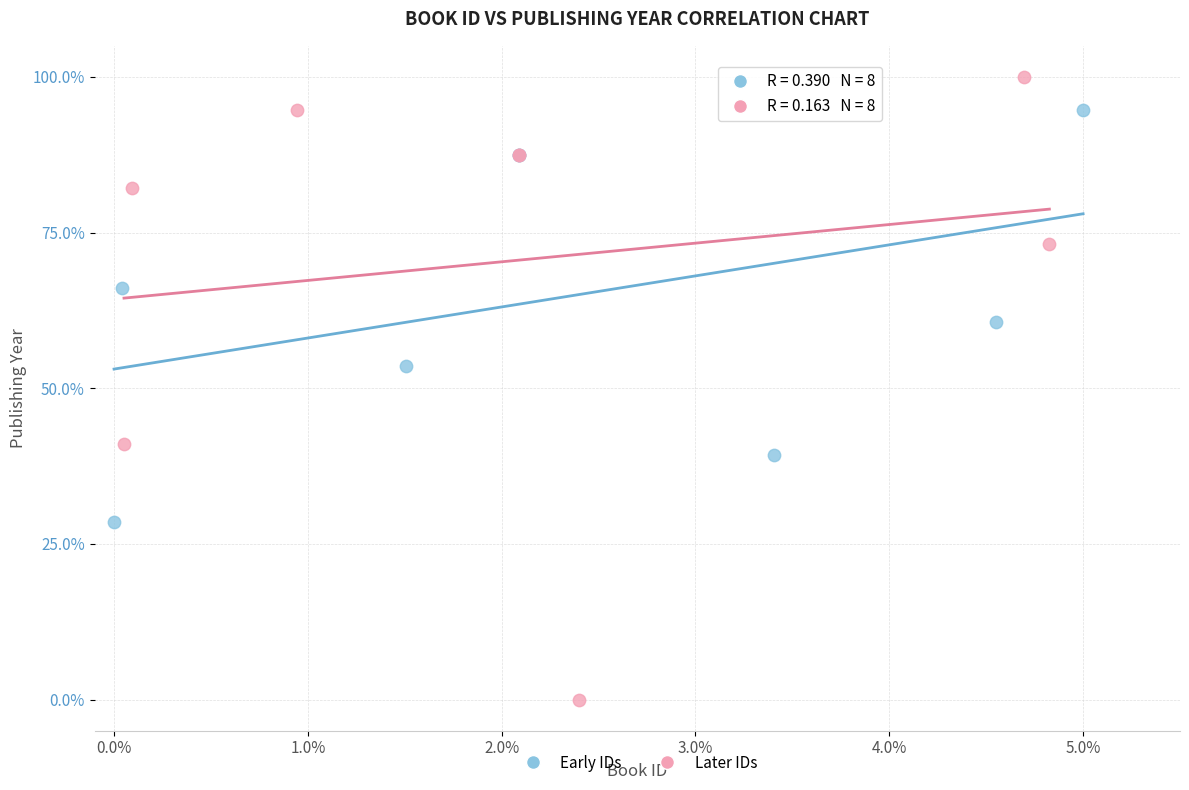

Which series contains the highest Y value?

Later IDs